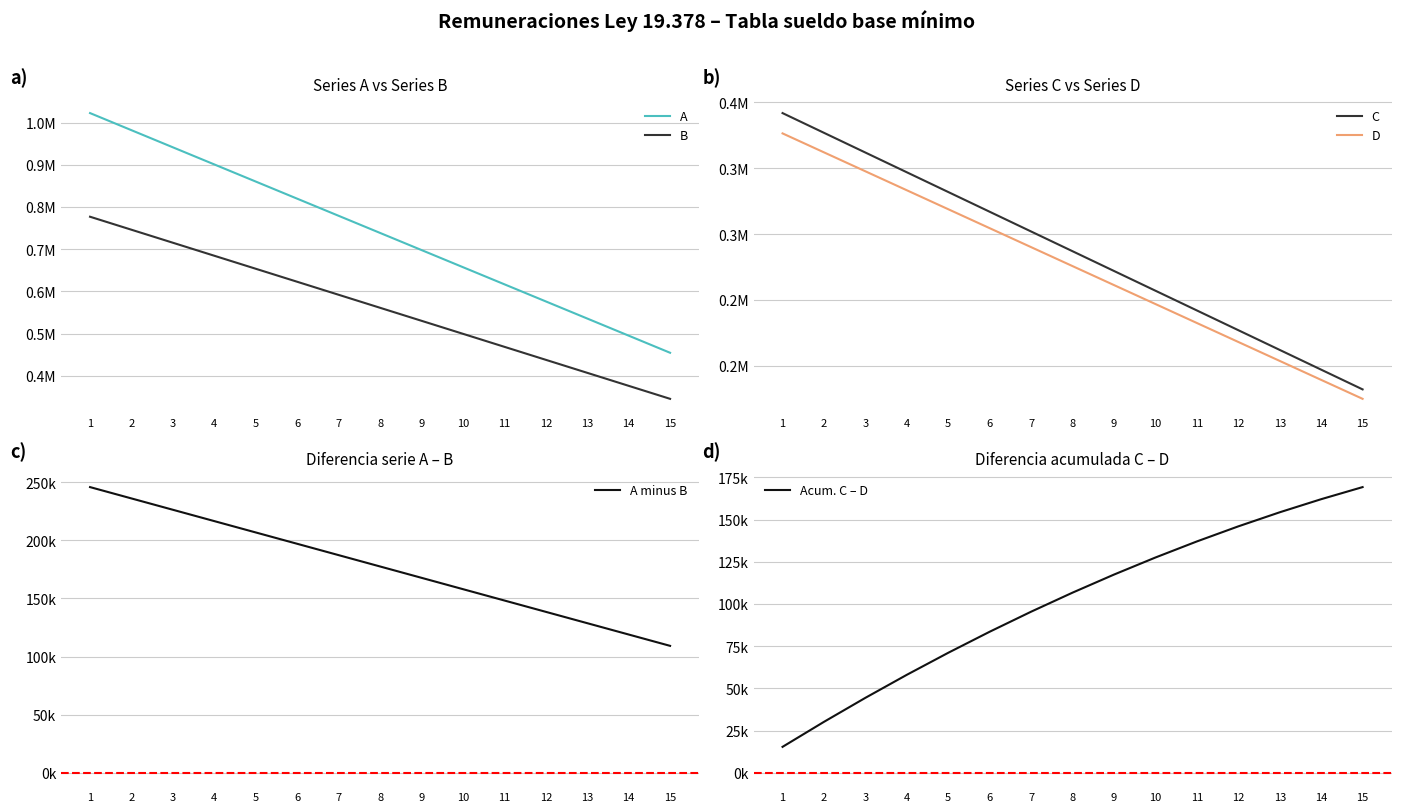

How many series are shown in this chart?

6